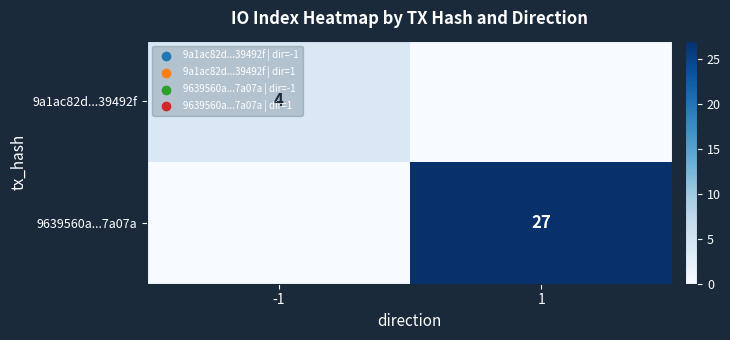

Count the number of categories in the chart.

2